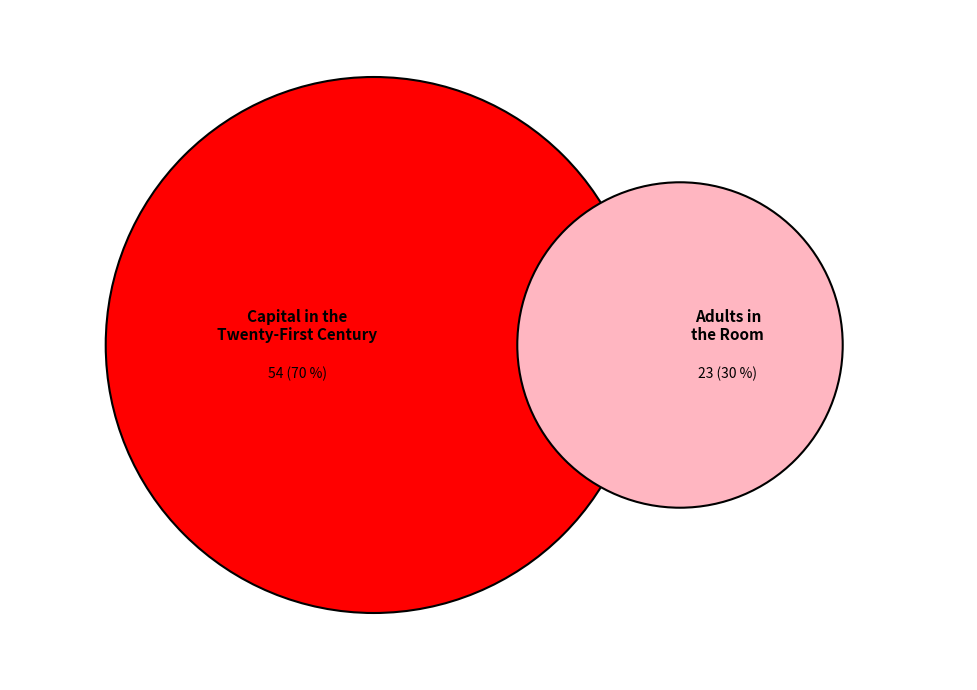

Which slice represents more than half of the pie?

Capital in the Twenty-First Century